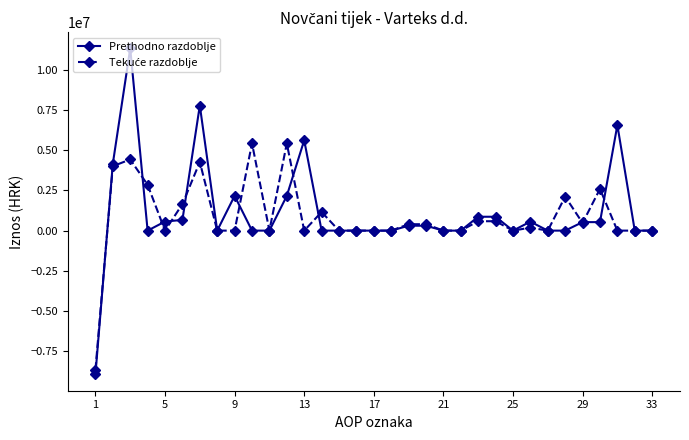

Which series has the widest spread of values?

Prethodno razdoblje